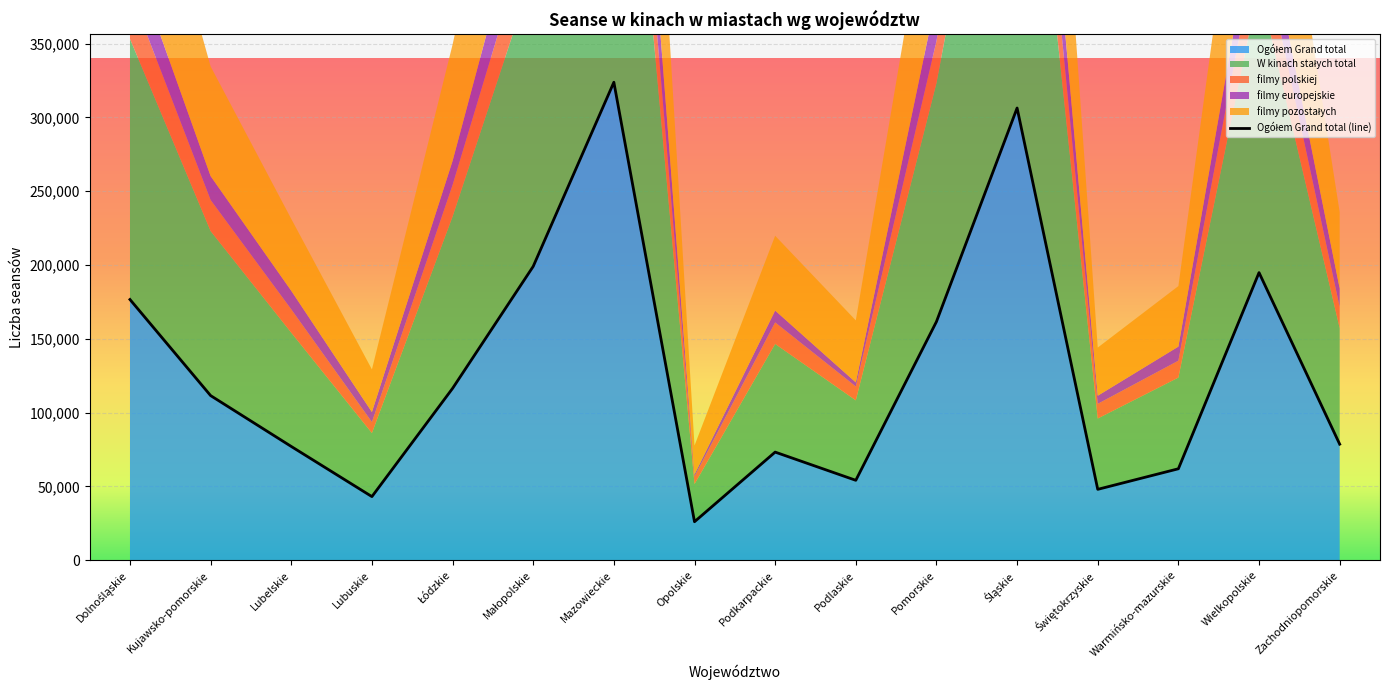

At which label does W kinach stałych total reach its peak?

Mazowieckie